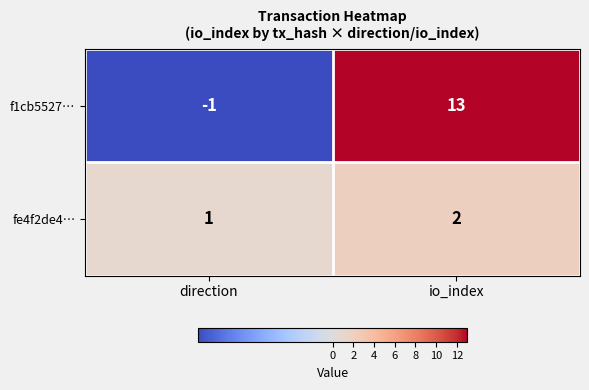

List the series in order of their overall mean, highest first.

f1cb5527…, fe4f2de4…